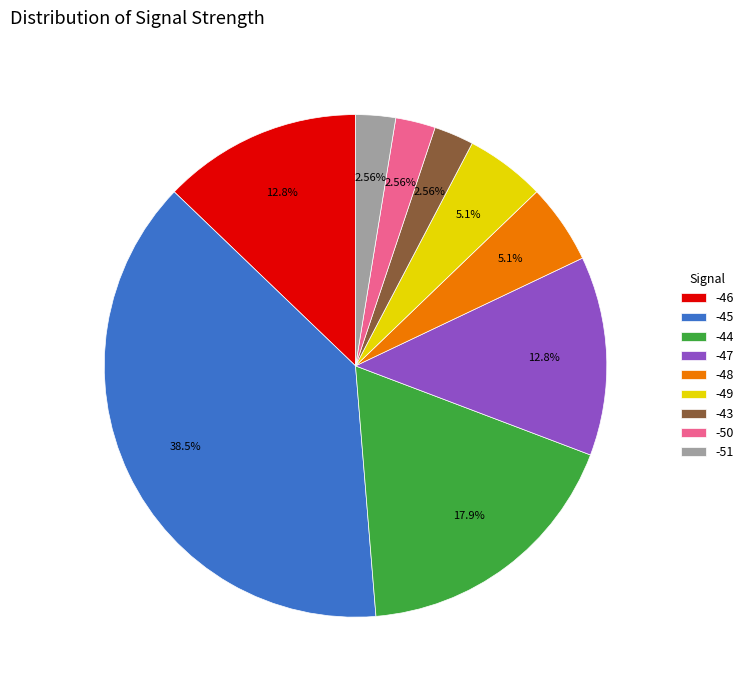

Which has a higher value, -44 or -50?

-44